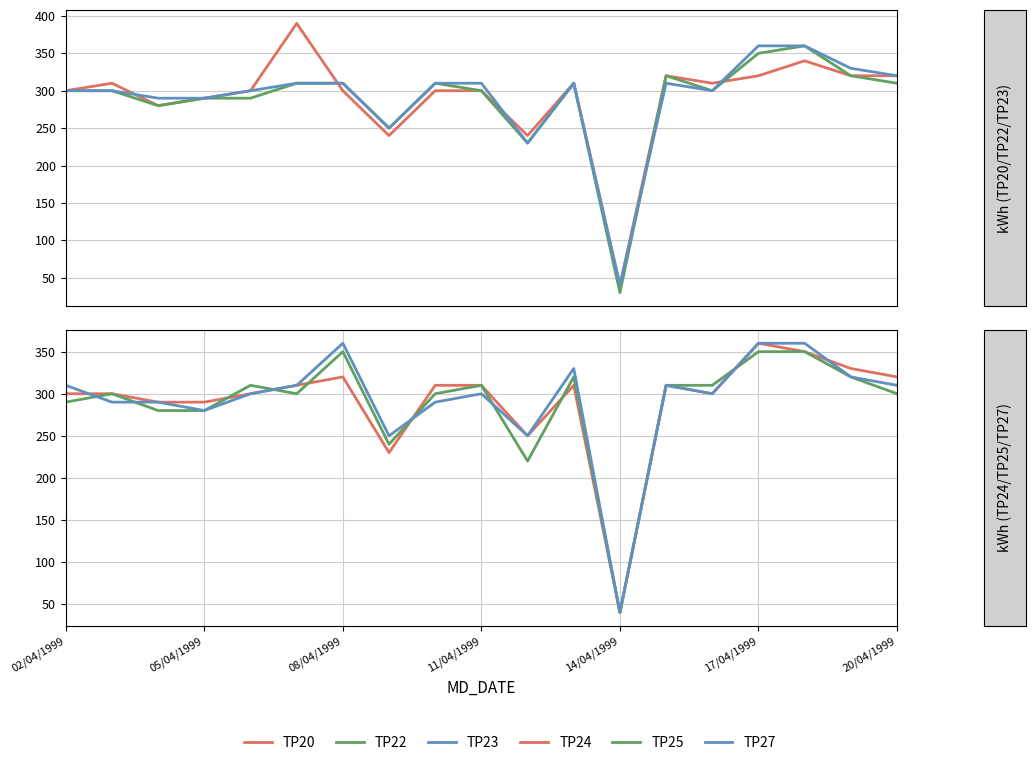

How many interior local valleys does the TP22 series have?

5